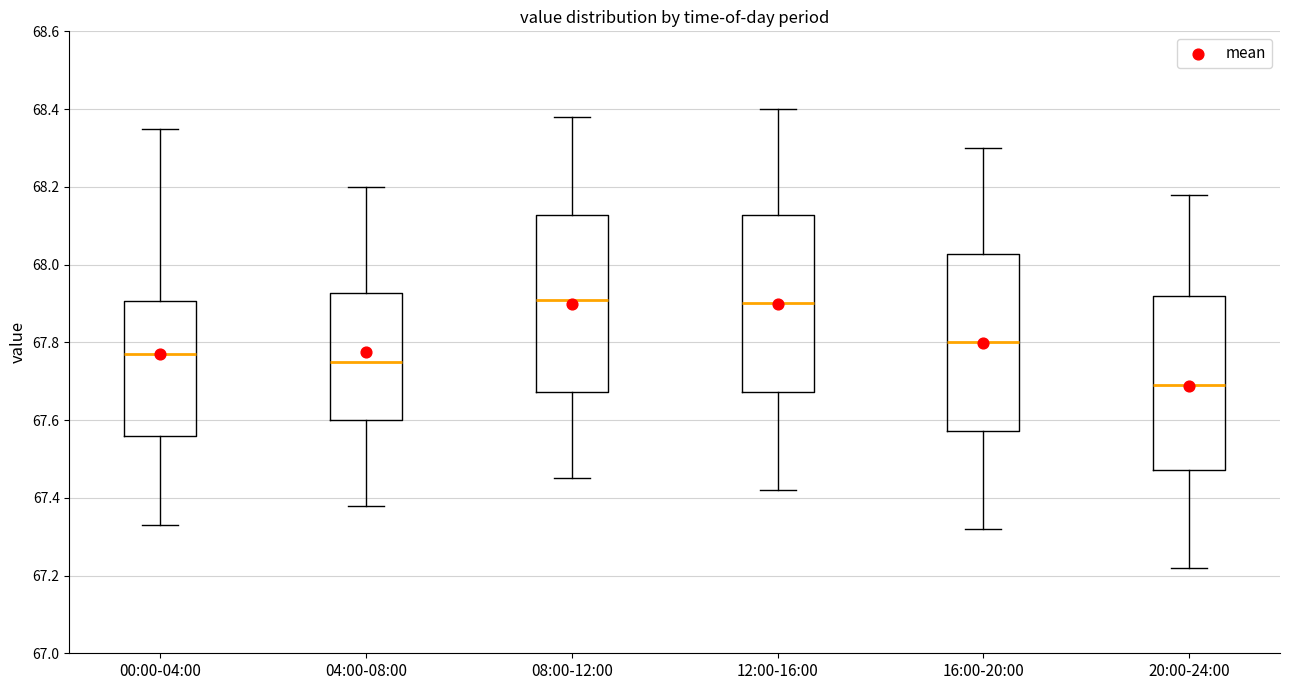

Where is the lower edge of the box for 20:00-24:00 on the y-axis? The values are not printed on the chart, so give them approximately, as read against the axis.

67.48